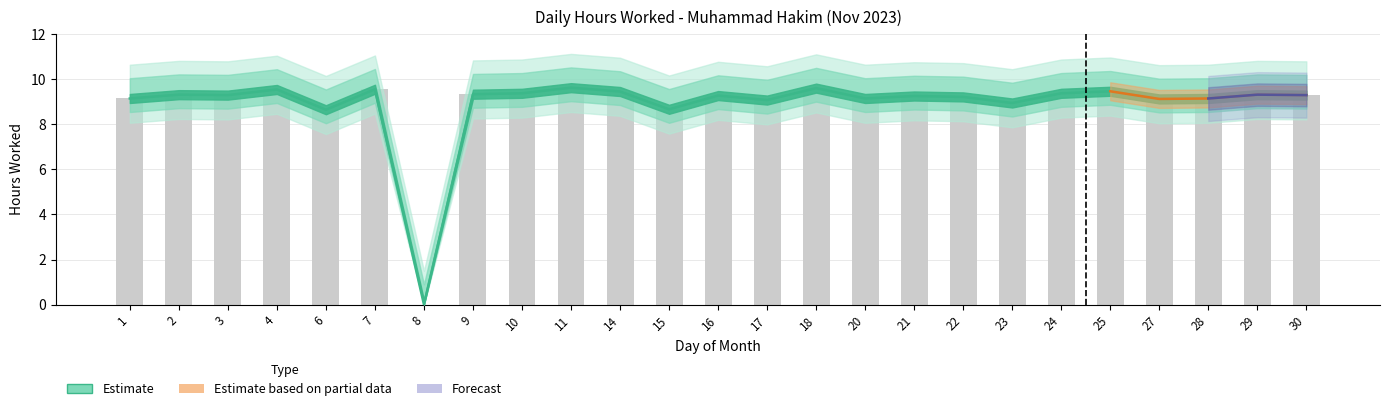

What is the ratio of the value at 6 to the value at 2?

0.9